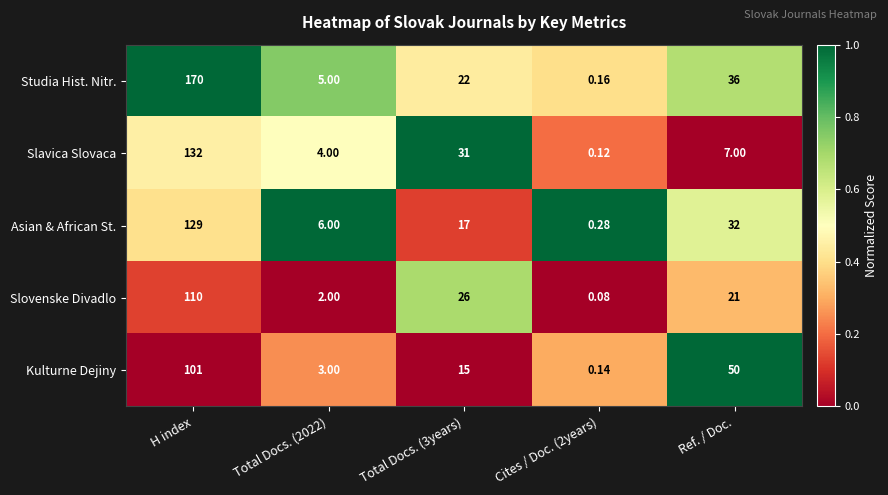

At which category is the sum across all series the highest?

H index